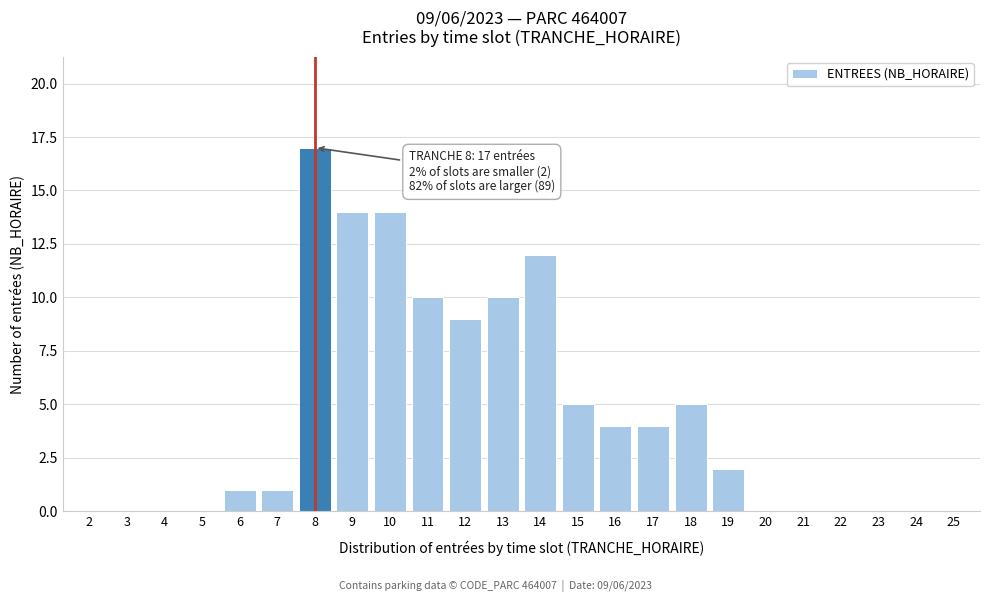

Reading left to right, what are all the values shown in this chart?

2=0	3=0	4=0	5=0	6=1	7=1	8=17	9=14	10=14	11=10	12=9	13=10	14=12	15=5	16=4	17=4	18=5	19=2	20=0	21=0	22=0	23=0	24=0	25=0